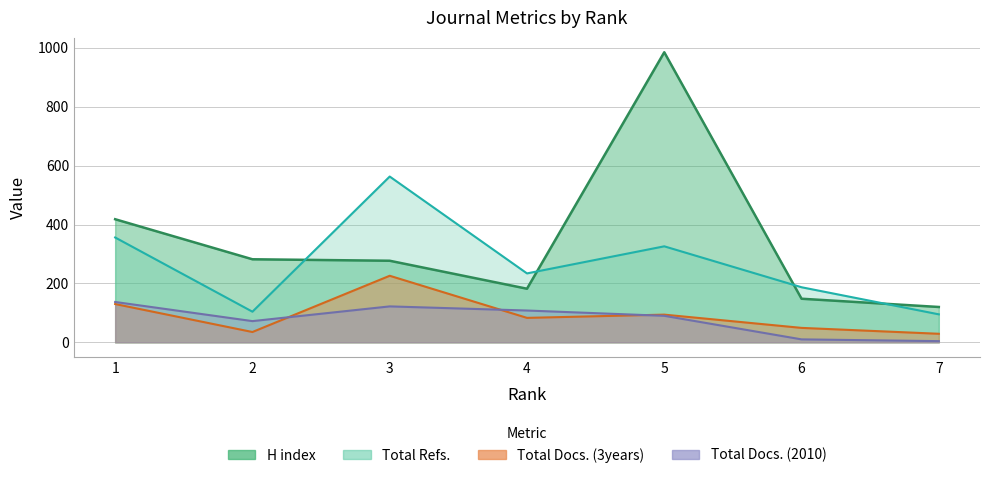

Reading right to left, extract all data points from this chart.

H index: 7=120	6=148	5=985	4=182	3=277	2=282	1=418
Total Docs. (2010): 7=4	6=10	5=90	4=108	3=122	2=72	1=137
Total Docs. (3years): 7=29	6=49	5=94	4=83	3=226	2=35	1=130
Total Refs.: 7=95	6=187	5=326	4=234	3=563	2=104	1=356